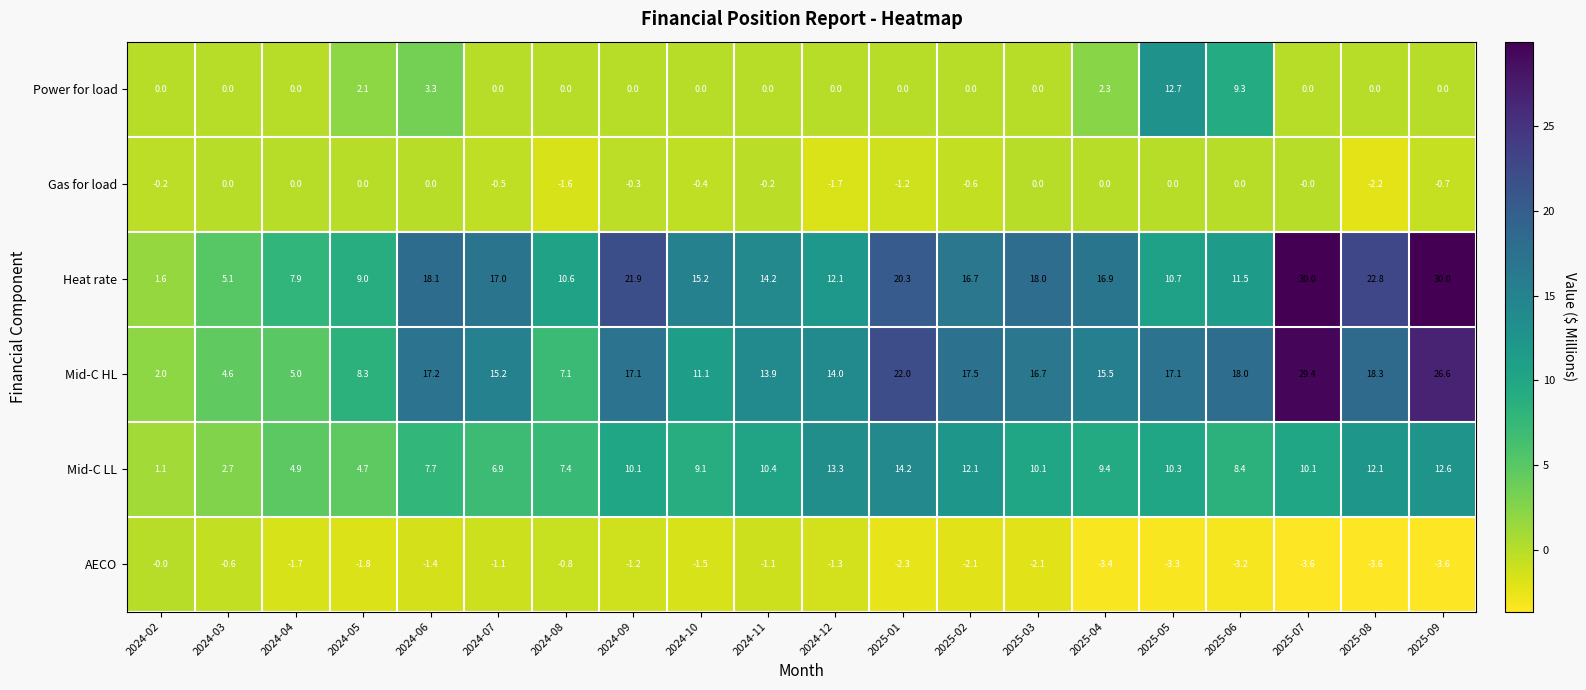

What is the minimum value shown in the chart?

-3.6